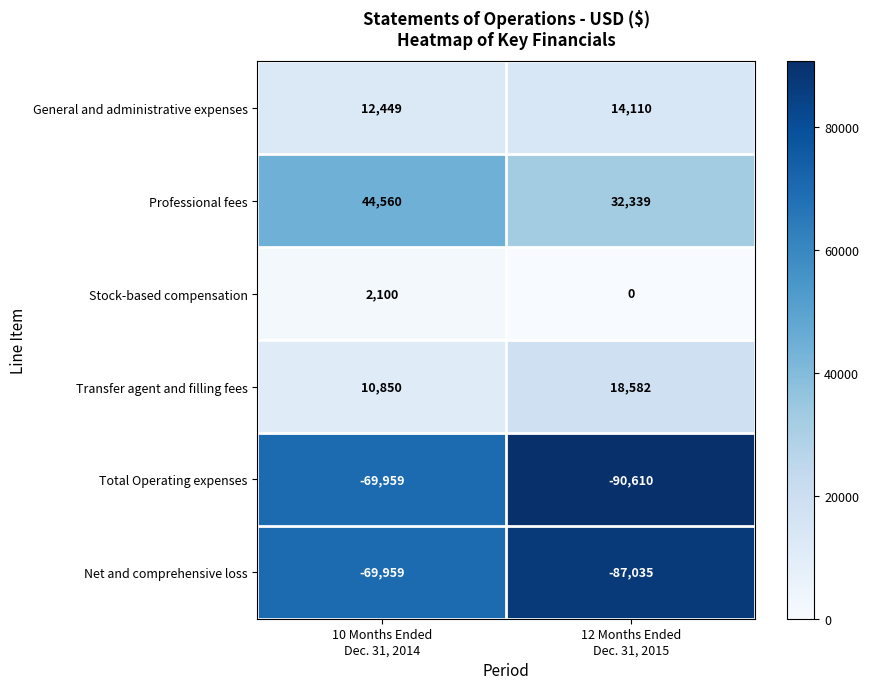

What is the maximum value shown in the chart?

44560